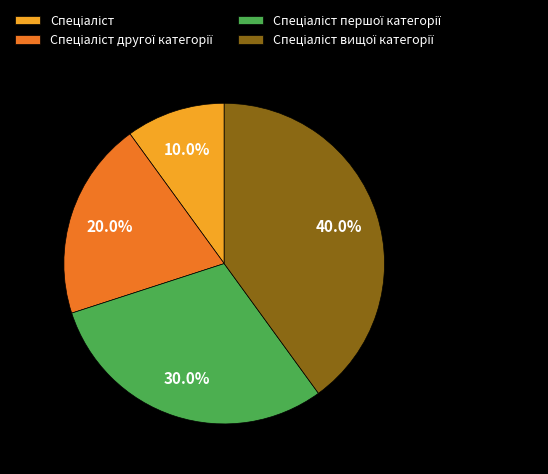

Is there a majority slice in this chart?

No